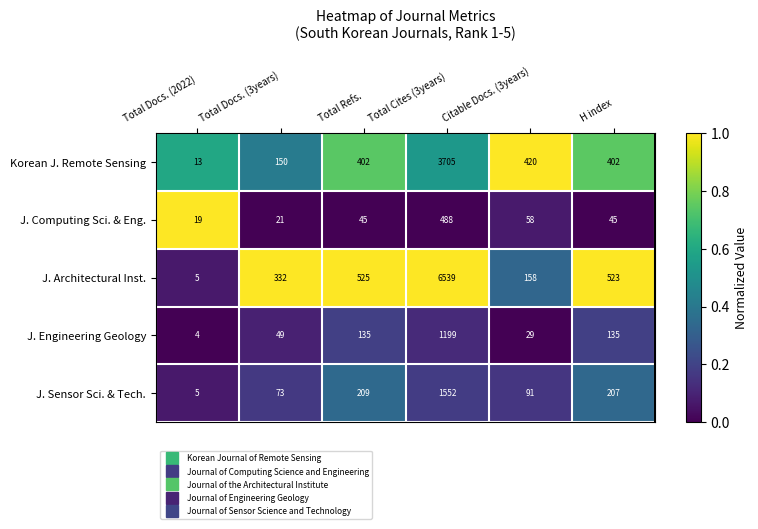

Is the value of J. Computing Sci. & Eng. at Total Refs. greater than the value of Korean J. Remote Sensing at Total Docs. (3years)?

No